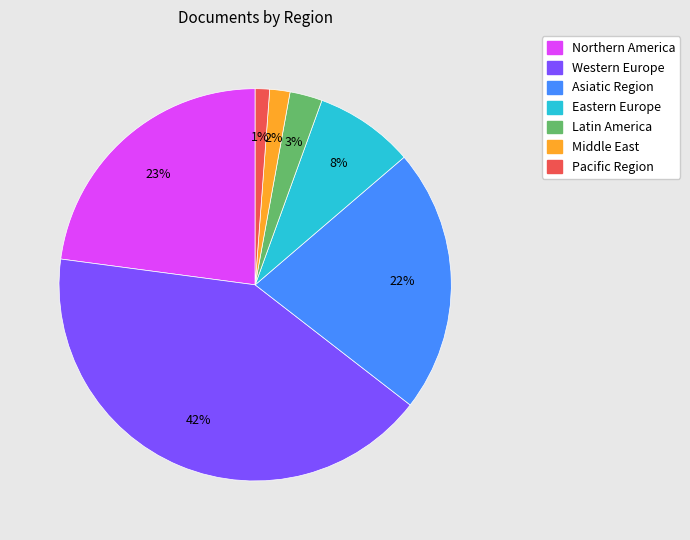

Is Pacific Region the majority of the pie?

No